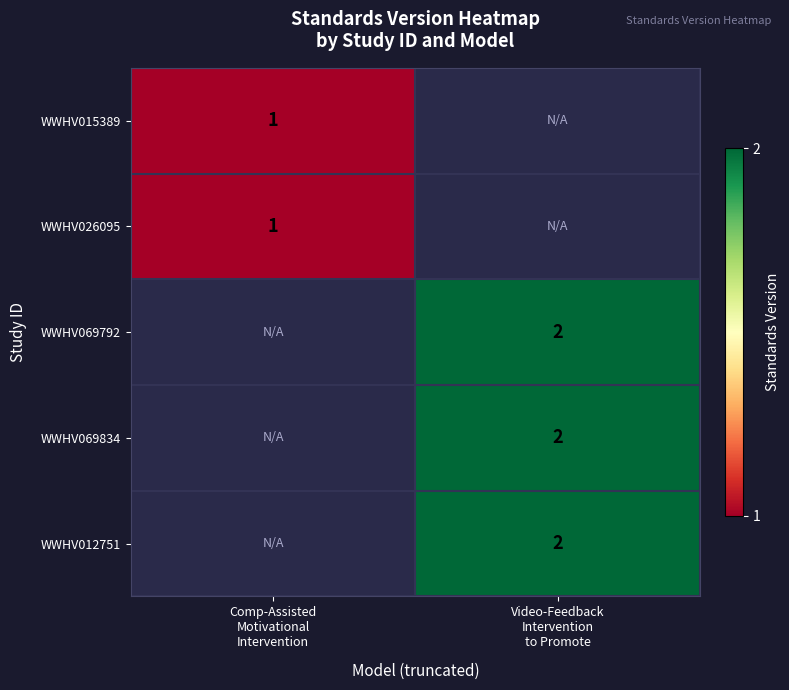

Rank the series by their maximum value, from lowest to highest.

WWHV015389, WWHV026095, WWHV069792, WWHV069834, WWHV012751